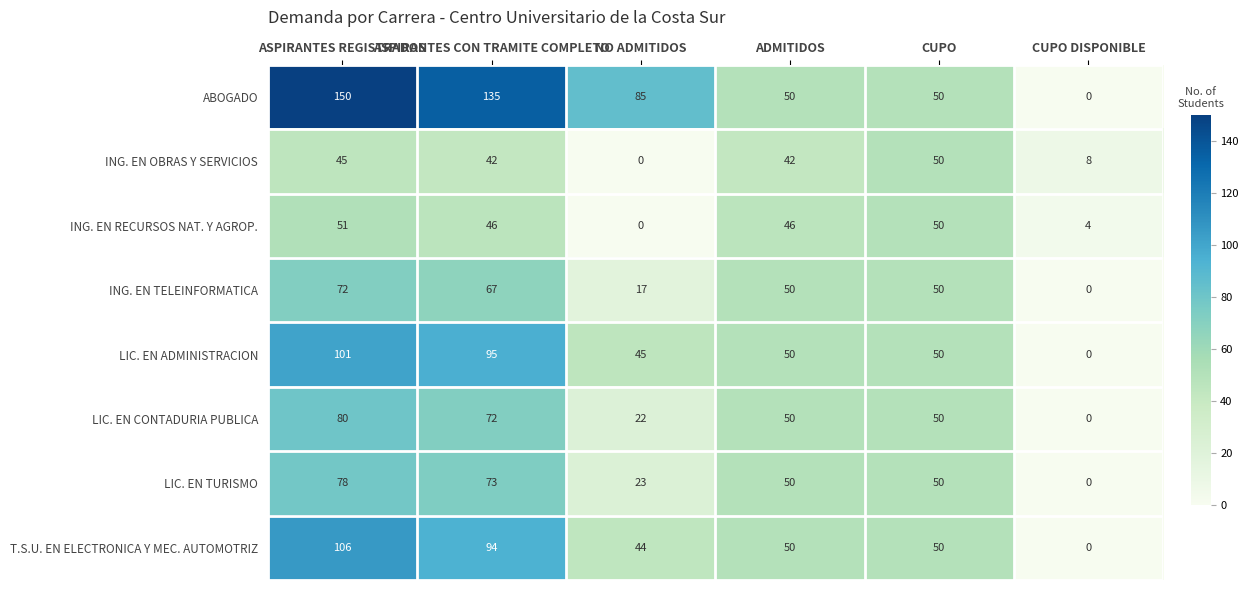

List the series in order of their peak value, highest first.

ABOGADO, T.S.U. EN ELECTRONICA Y MEC. AUTOMOTRIZ, LIC. EN ADMINISTRACION, LIC. EN CONTADURIA PUBLICA, LIC. EN TURISMO, ING. EN TELEINFORMATICA, ING. EN RECURSOS NAT. Y AGROP., ING. EN OBRAS Y SERVICIOS